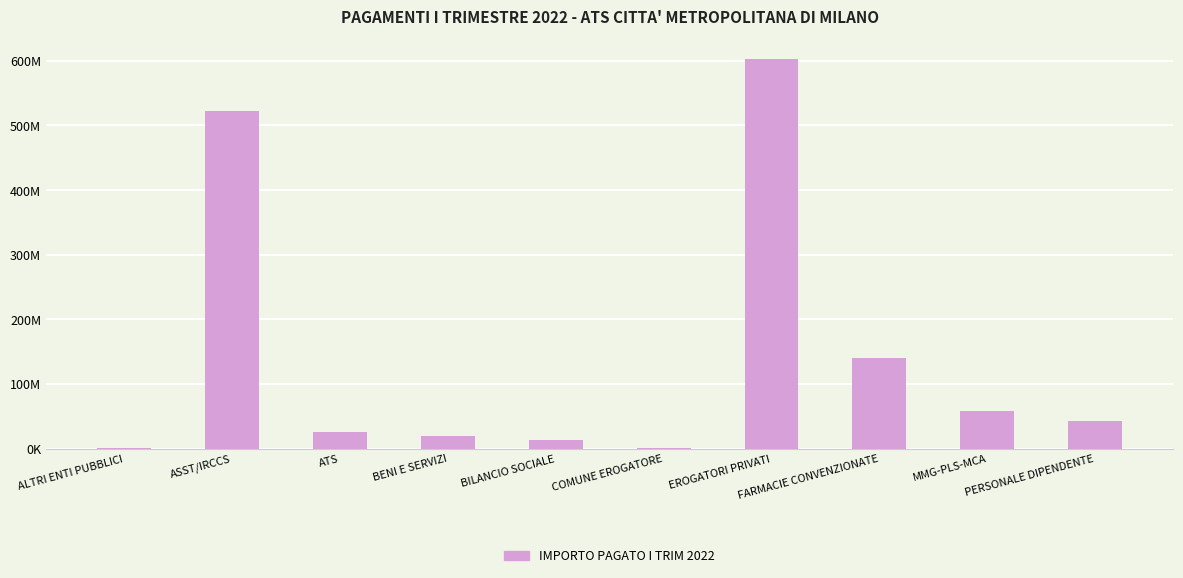

The chart shows a value of 94838.4 at ALTRI ENTI PUBBLICI. True or false?

False